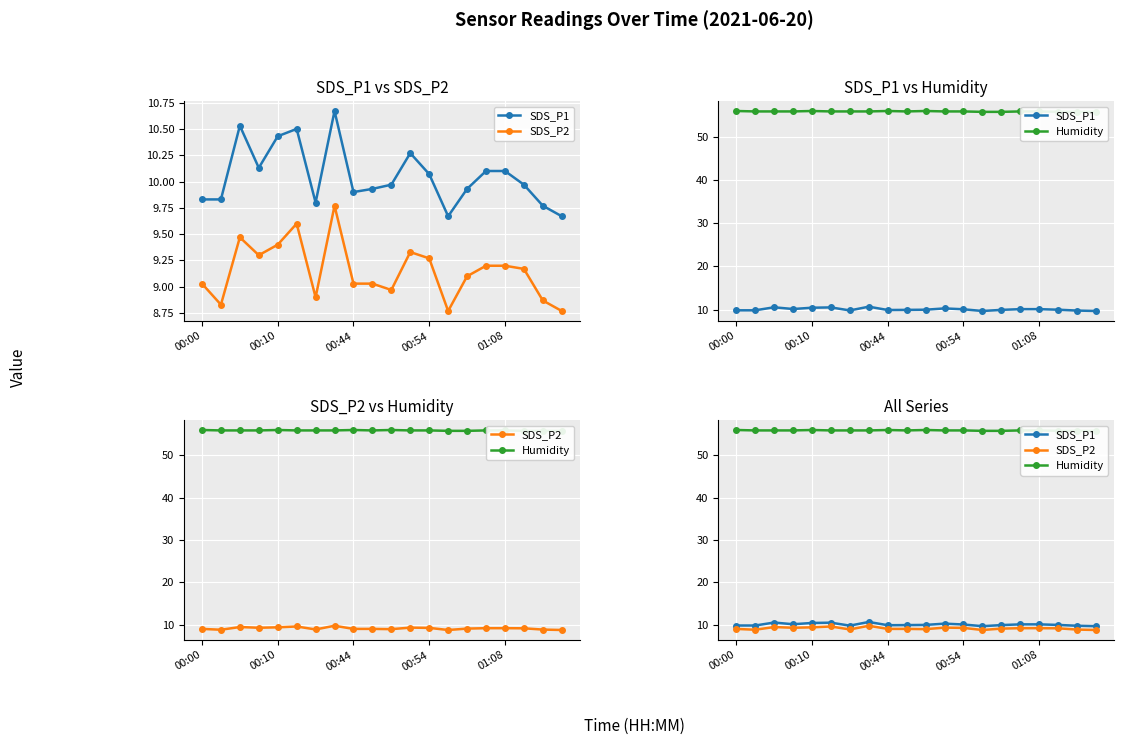

What is the difference between the SDS_P1 values at 18 and 01:08?

0.7